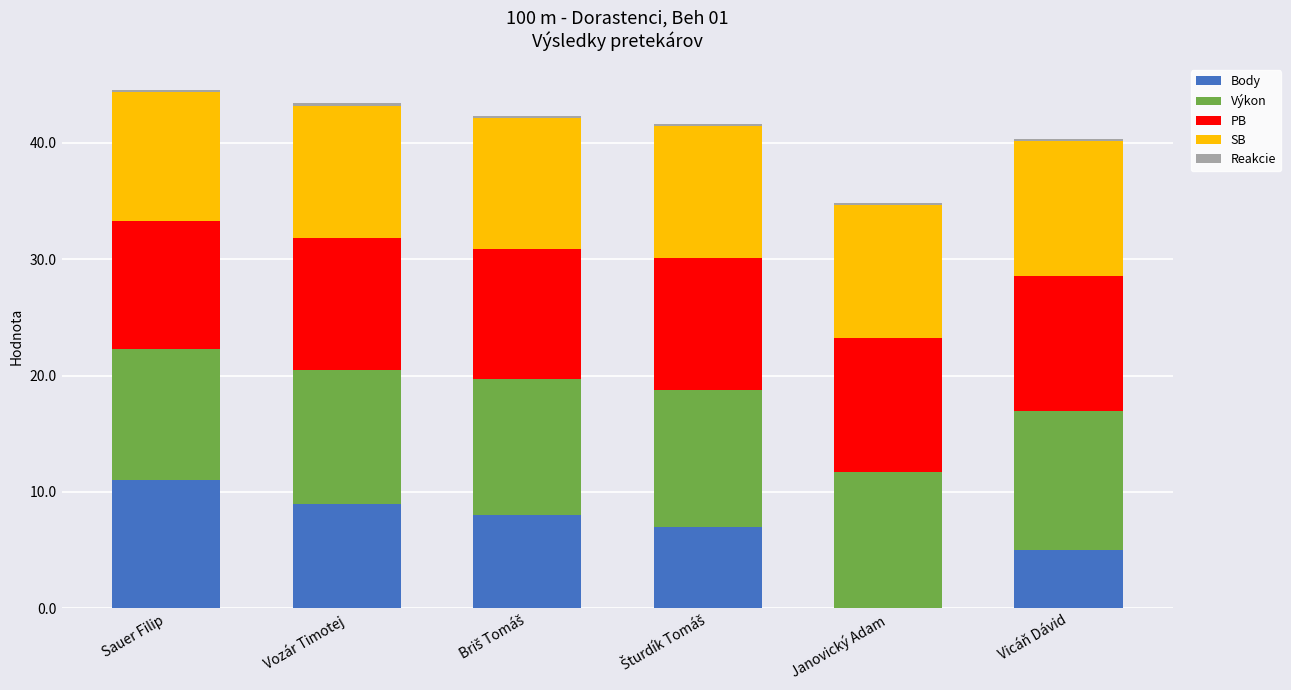

What is the highest value of the Body series?

11.0